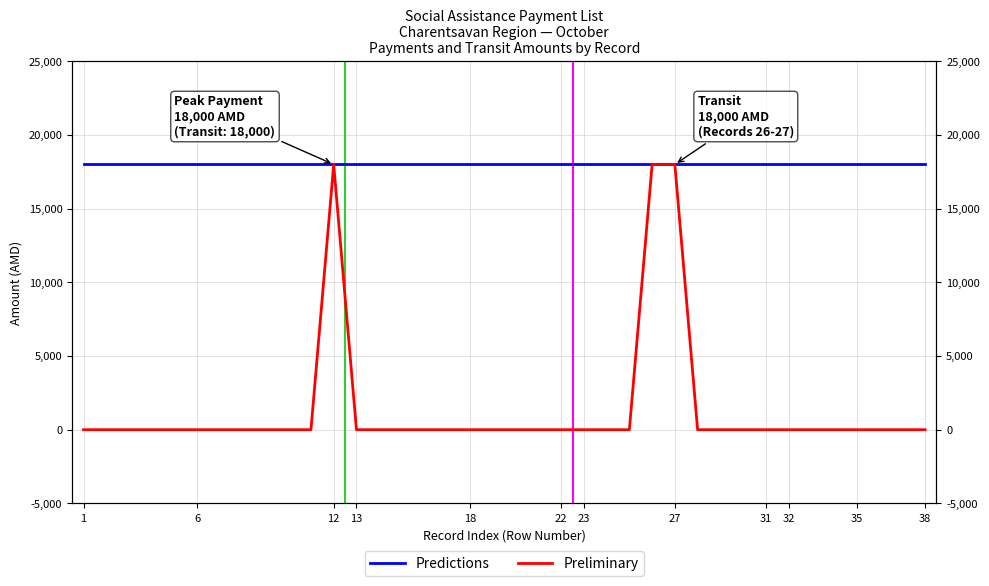

Rank the series by their maximum value, from highest to lowest.

Predictions, Preliminary